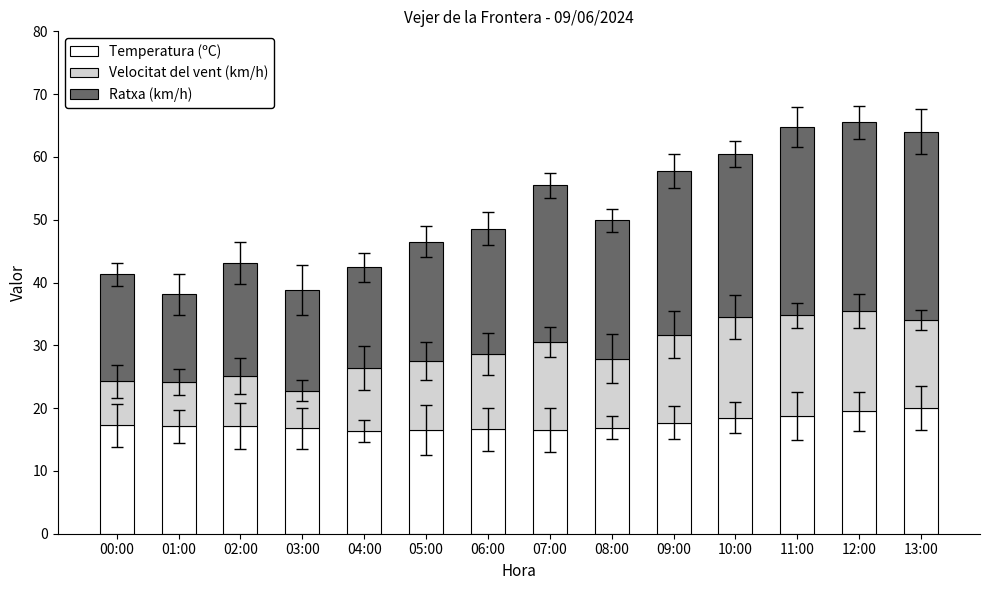

What is the total value across all series at 02:00?

43.1